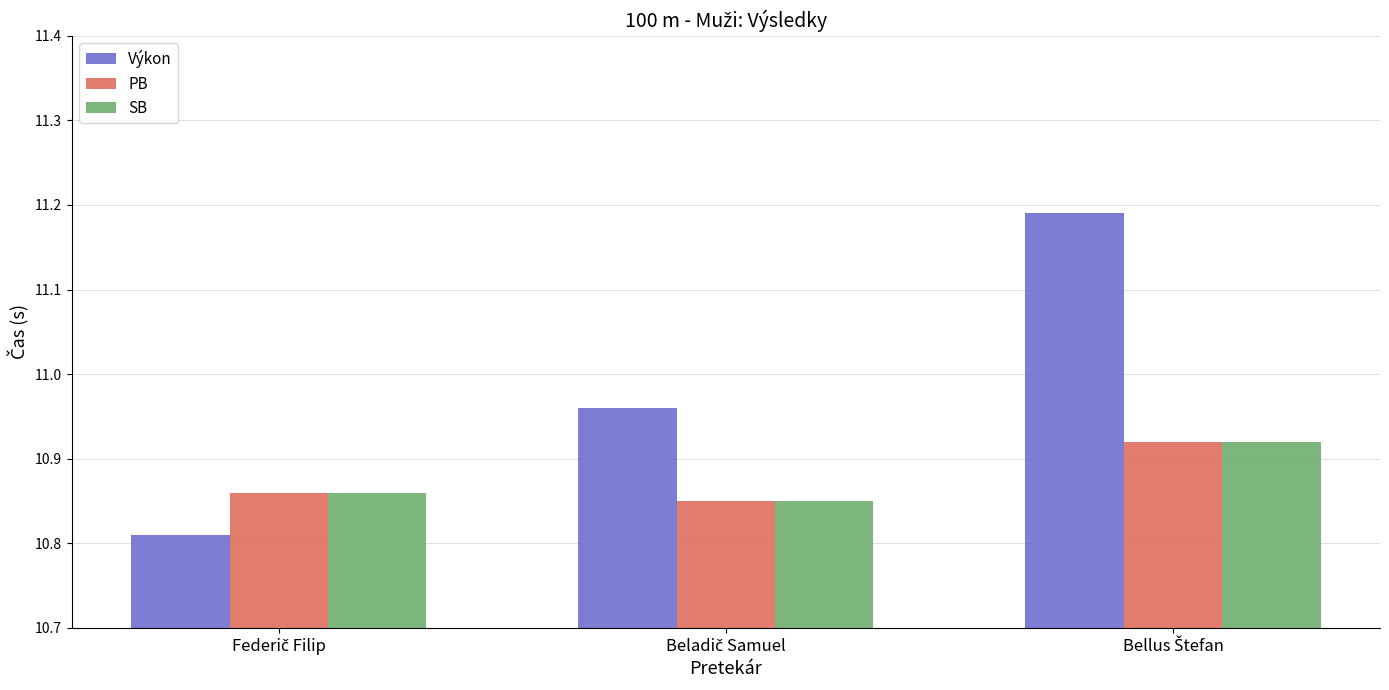

Which series has the largest total across all categories?

Výkon